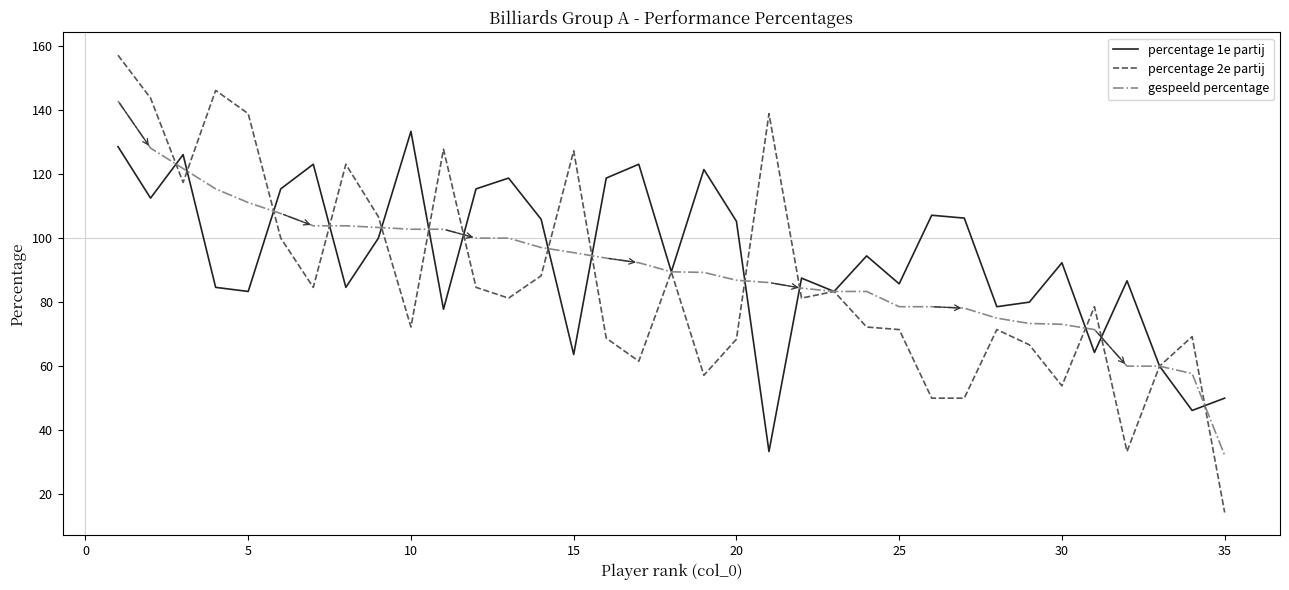

Rank the series by their maximum value, from highest to lowest.

percentage 2e partij, gespeeld percentage, percentage 1e partij